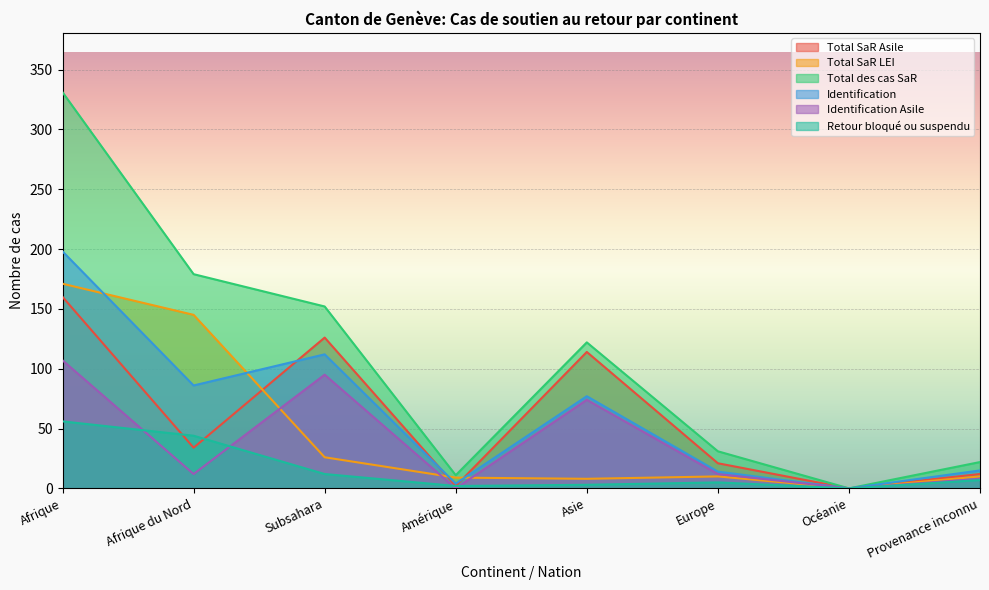

Which series has the largest total across all categories?

Total des cas SaR